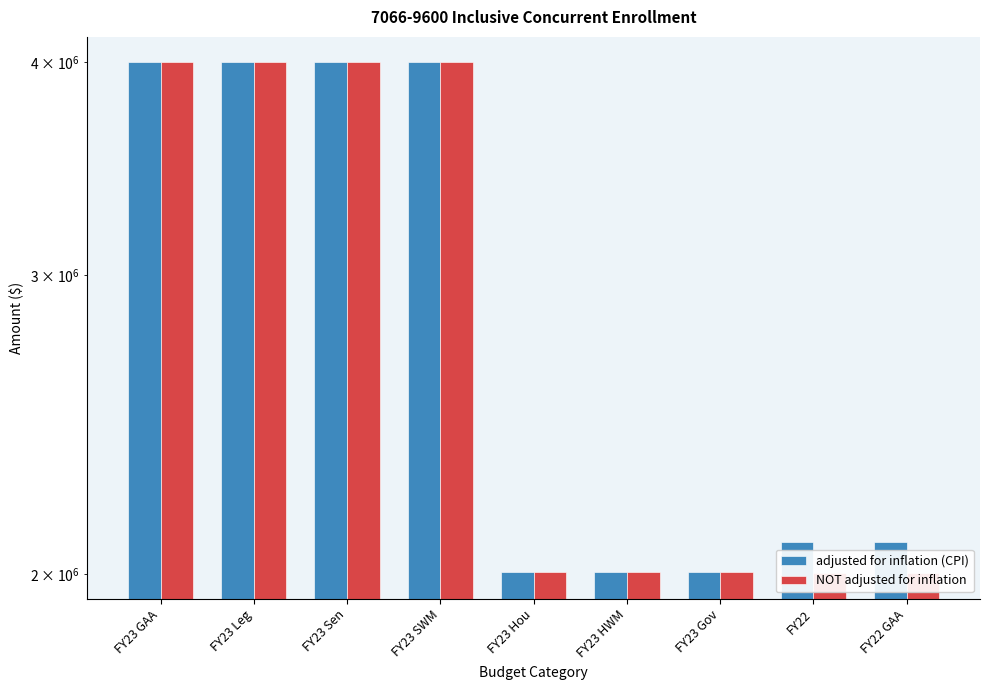

What is the label of the 5th bar from the left?

FY23 Hou